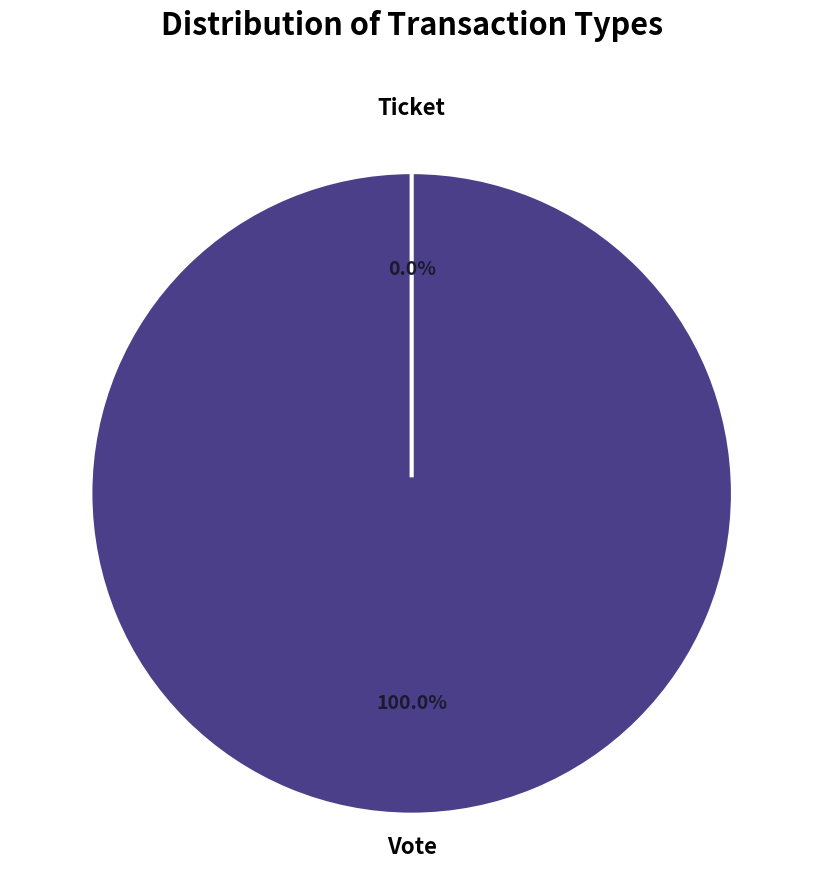

Does Ticket represent more than half of the total?

No